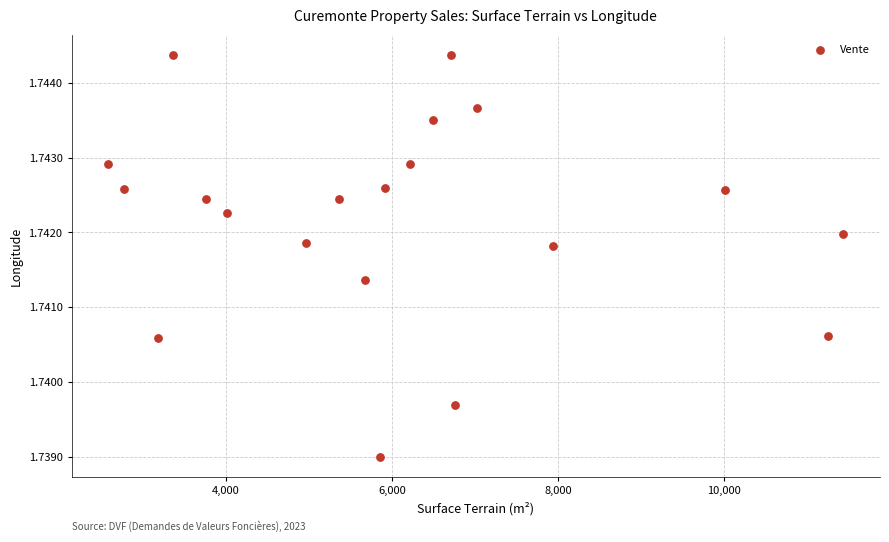

What is the range of X values (max minus min)?

8860.0